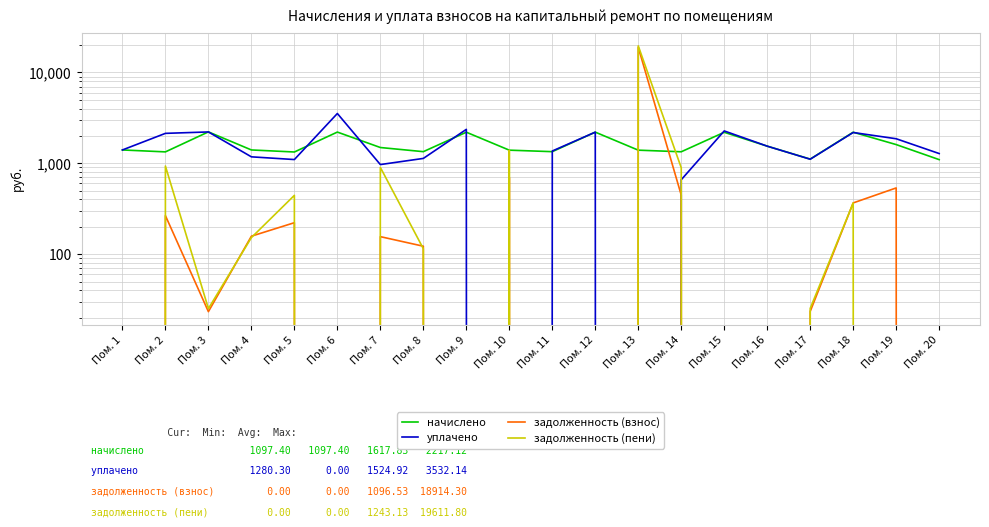

What is the sum of the начислено values at Пом. 6 and Пом. 5?

3537.7